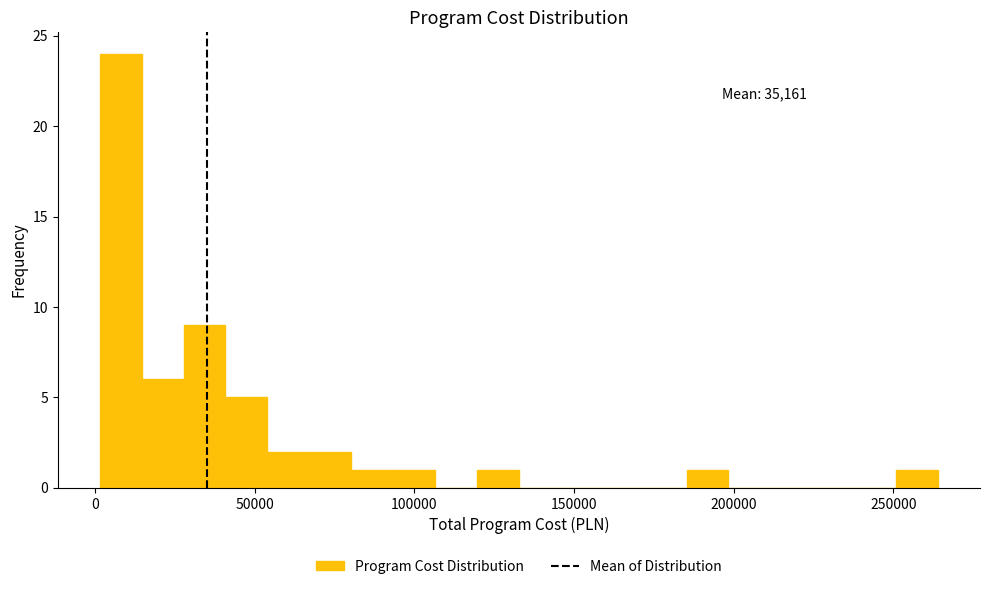

Around what value on the x-axis is the tallest bar? Give the approximate position of its centre, as read against the axis.

10000